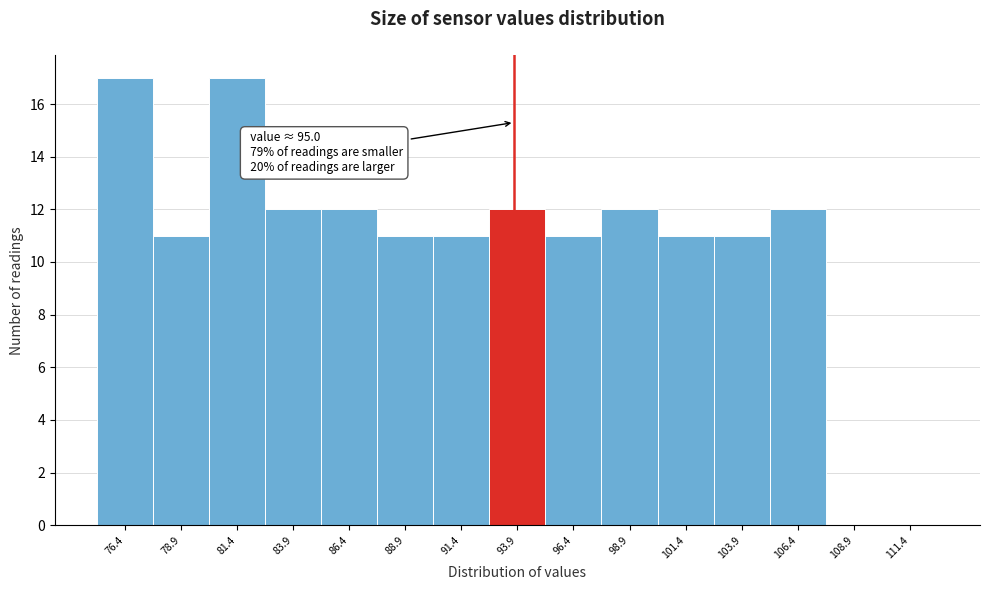

Reading left to right, list all the values displayed in this chart.

76.4=17	78.9=11	81.4=17	83.9=12	86.4=12	88.9=11	91.4=11	93.9=12	96.4=11	98.9=12	101.4=11	103.9=11	106.4=12	108.9=0	111.4=0